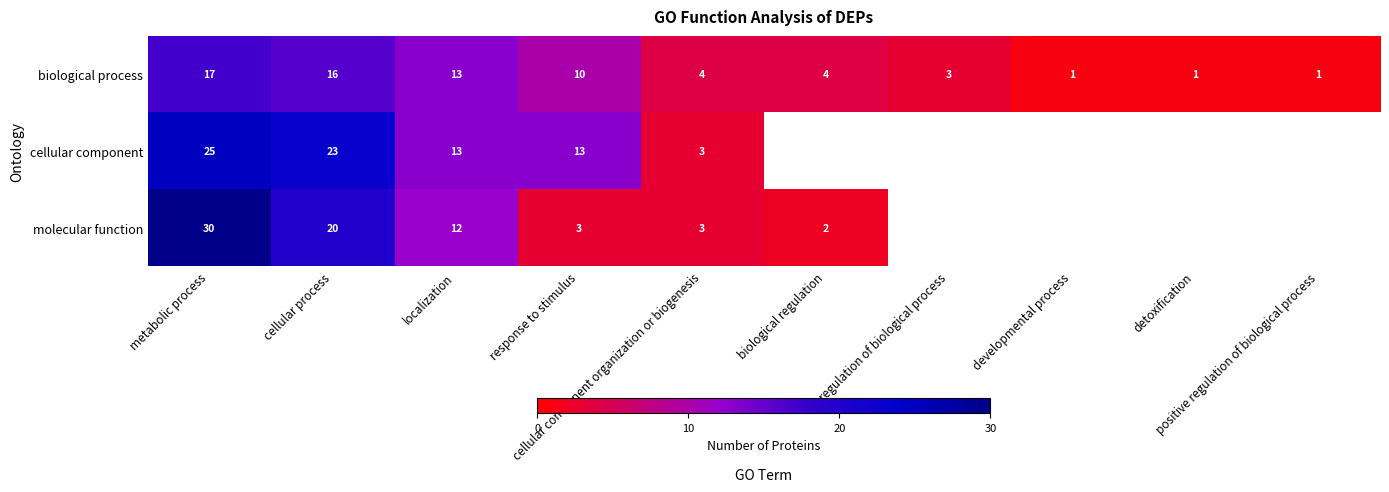

What is the difference between the second highest and minimum values in the biological process series?

15